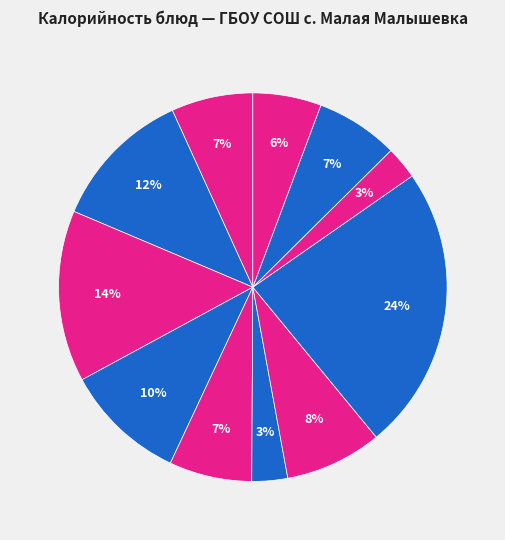

Does any single category account for the majority?

No